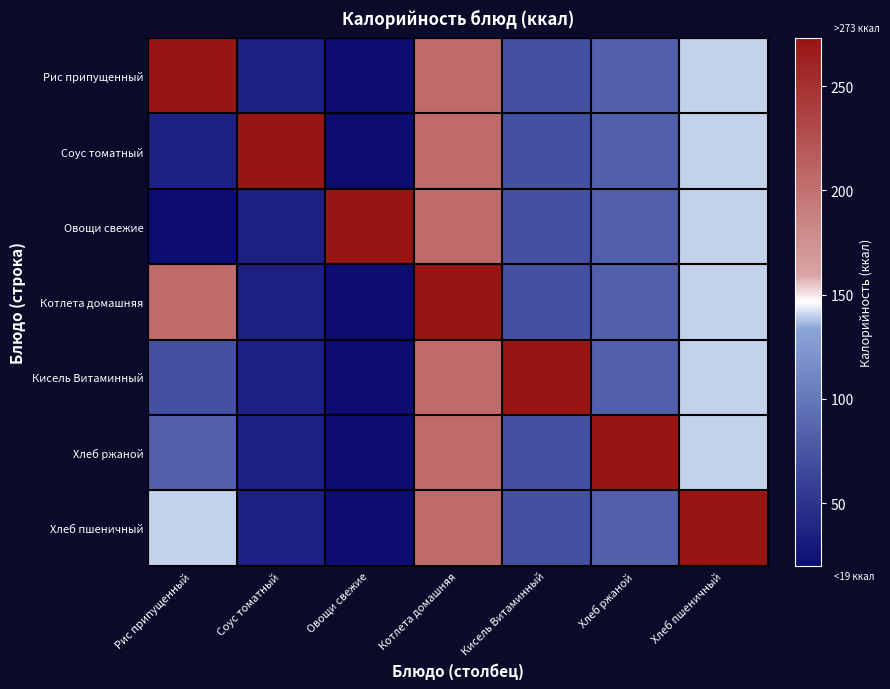

At Рис припущенный, list the series in order from smallest to largest.

Овощи свежие, Соус томатный, Кисель Витаминный, Хлеб ржаной, Хлеб пшеничный, Котлета домашняя, Рис припущенный